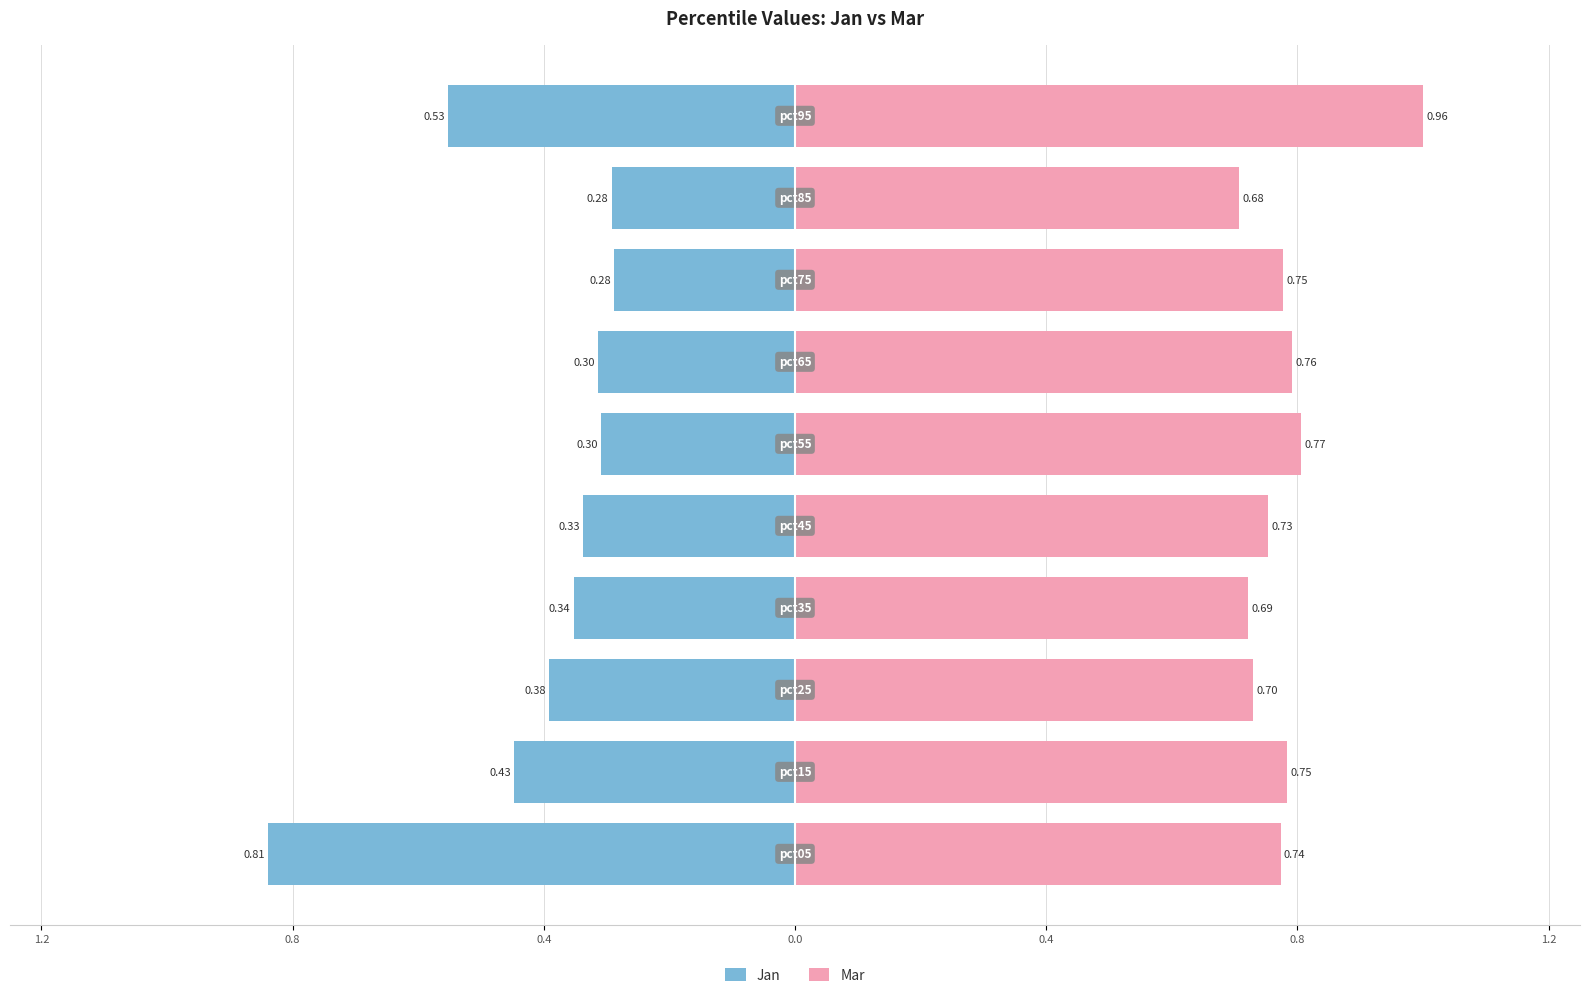

What are all the series names shown in the legend?

Jan, Mar